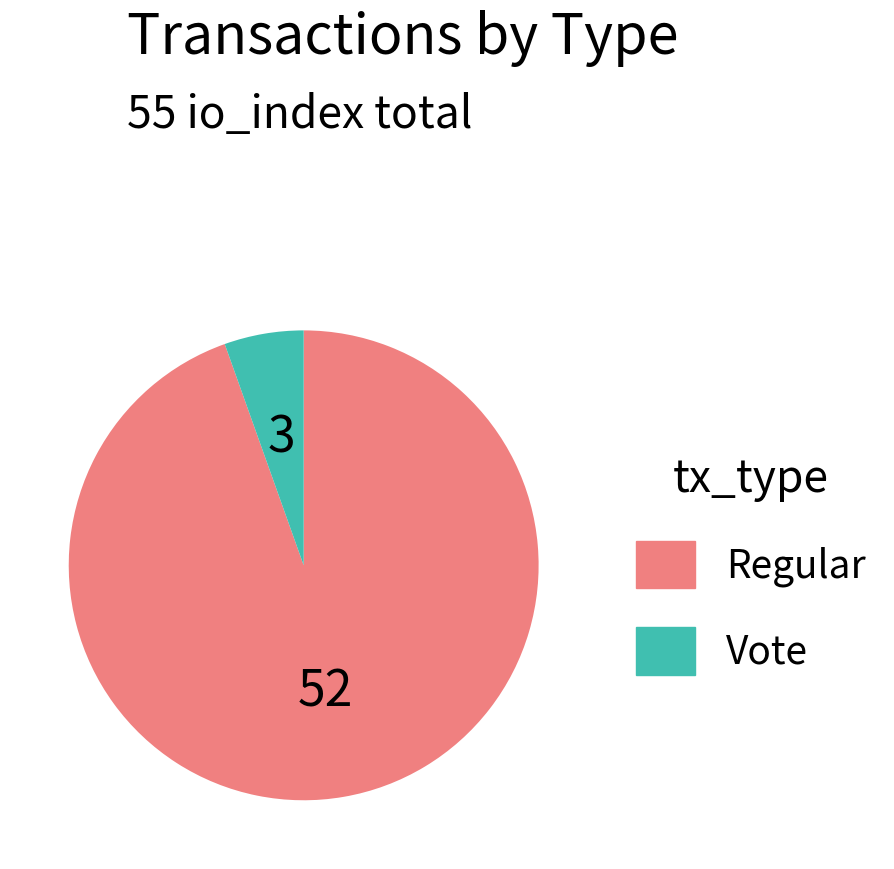

Is the sum of Vote and Regular greater than half?

Yes